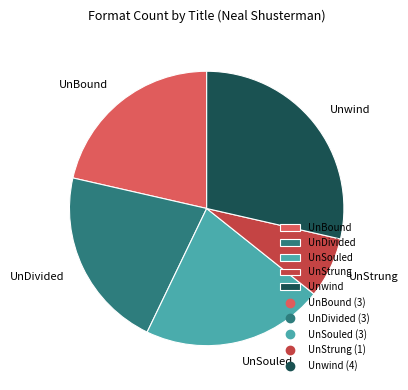

Do UnDivided and UnBound together represent more than half of the pie?

No